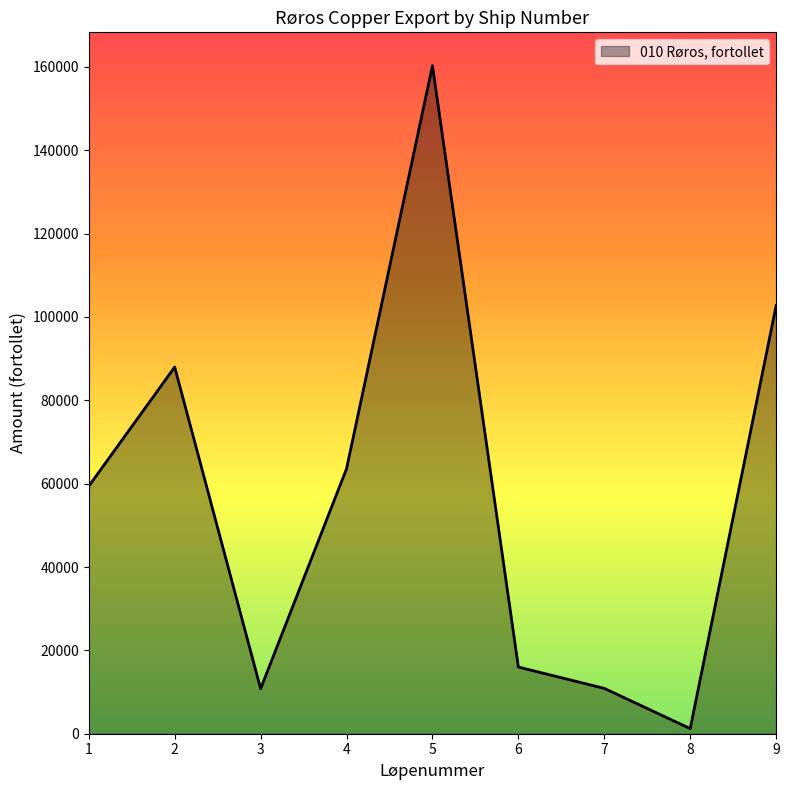

At which category does the chart reach its minimum across all series?

8